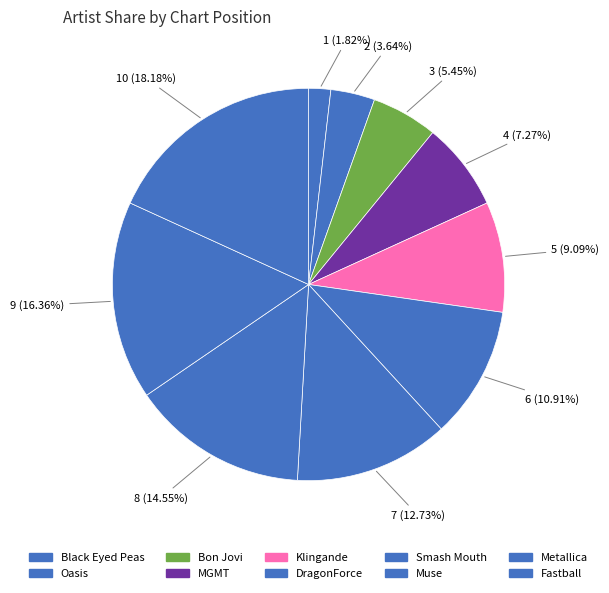

What portion of the pie excludes Fastball?

81.8%